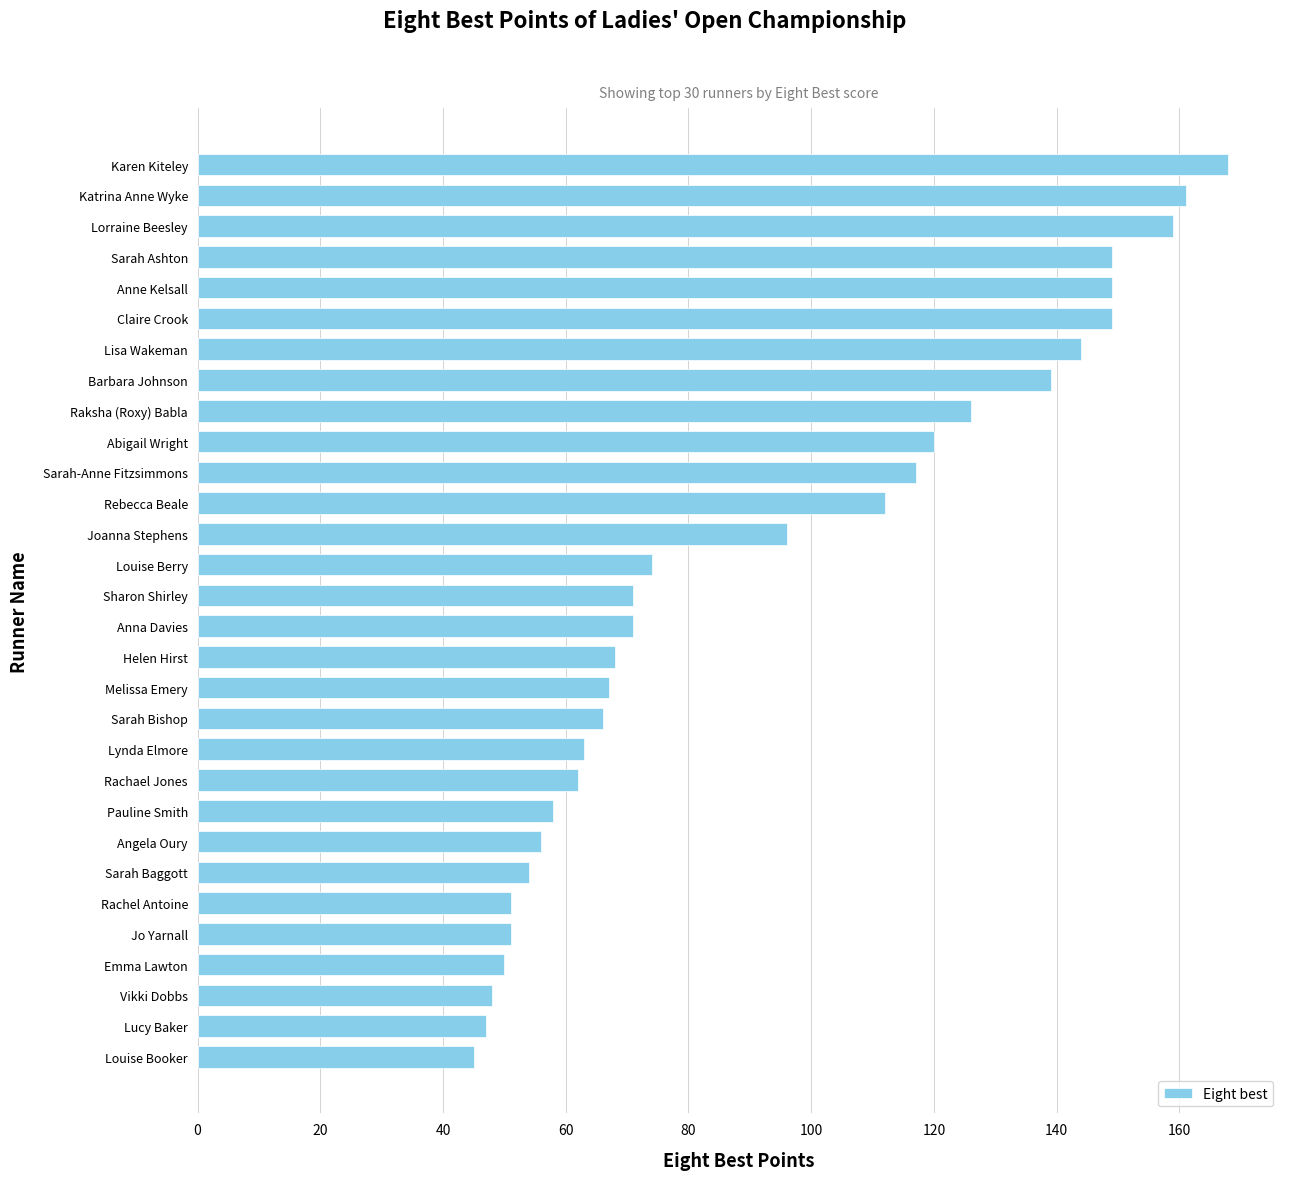

True or false: the data shows 51 at Rachel Antoine.

True